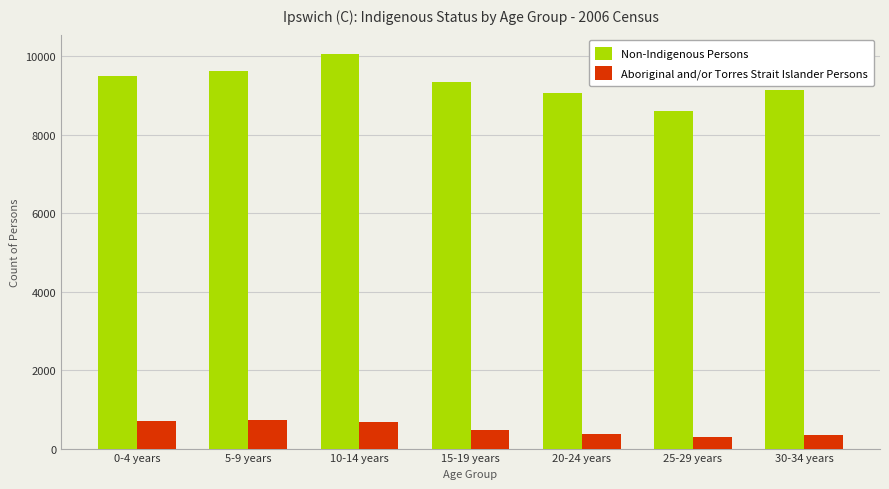

Is it true that Aboriginal and/or Torres Strait Islander Persons equals 377 at 5-9 years?

False